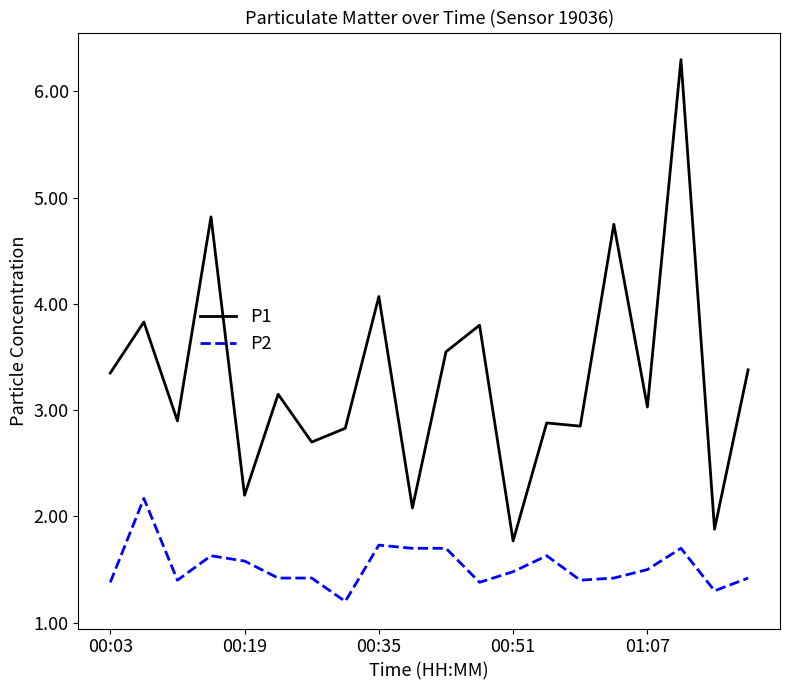

At how many categories does at least one series exceed 6?

1